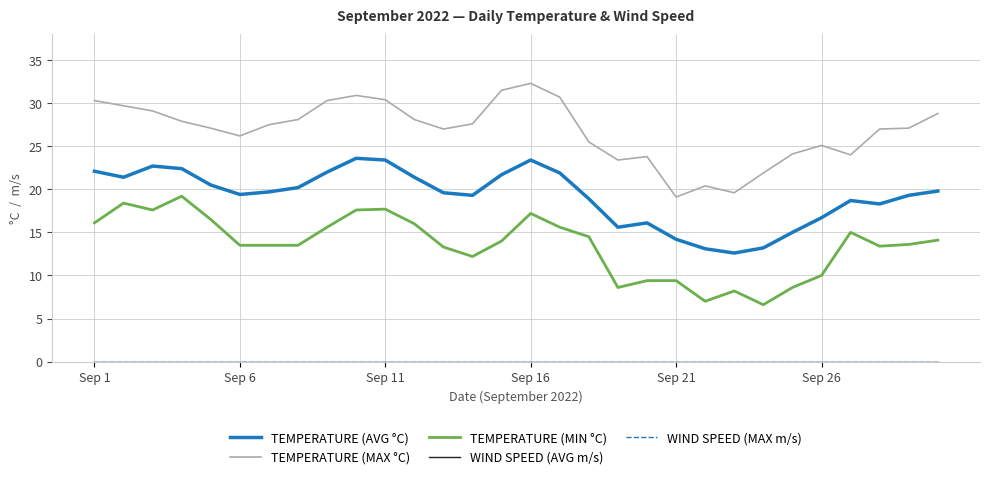

Reading right to left, list all the values displayed in this chart.

TEMPERATURE (AVG °C): 19.8	19.3	18.3	18.7	16.7	15.0	13.2	12.6	13.1	14.2	16.1	15.6	18.9	21.9	23.4	21.7	19.3	19.6	21.4	23.4	23.6	22.0	20.2	19.7	19.4	20.5	22.4	22.7	21.4	22.1
TEMPERATURE (MAX °C): 28.8	27.1	27.0	24.0	25.1	24.1	21.9	19.6	20.4	19.1	23.8	23.4	25.5	30.7	32.3	31.5	27.6	27.0	28.1	30.4	30.9	30.3	28.1	27.5	26.2	27.1	27.9	29.1	29.7	30.3
TEMPERATURE (MIN °C): 14.1	13.6	13.4	15.0	10.0	8.6	6.6	8.2	7.0	9.4	9.4	8.6	14.5	15.6	17.2	14.0	12.2	13.3	16.0	17.7	17.6	15.6	13.5	13.5	13.5	16.5	19.2	17.6	18.4	16.1
WIND SPEED (AVG m/s): 0.0	0.0	0.0	0.0	0.0	0.0	0.0	0.0	0.0	0.0	0.0	0.0	0.0	0.0	0.0	0.0	0.0	0.0	0.0	0.0	0.0	0.0	0.0	0.0	0.0	0.0	0.0	0.0	0.0	0.0
WIND SPEED (MAX m/s): 0.0	0.0	0.0	0.0	0.0	0.0	0.0	0.0	0.0	0.0	0.0	0.0	0.0	0.0	0.0	0.0	0.0	0.0	0.0	0.0	0.0	0.0	0.0	0.0	0.0	0.0	0.0	0.0	0.0	0.0